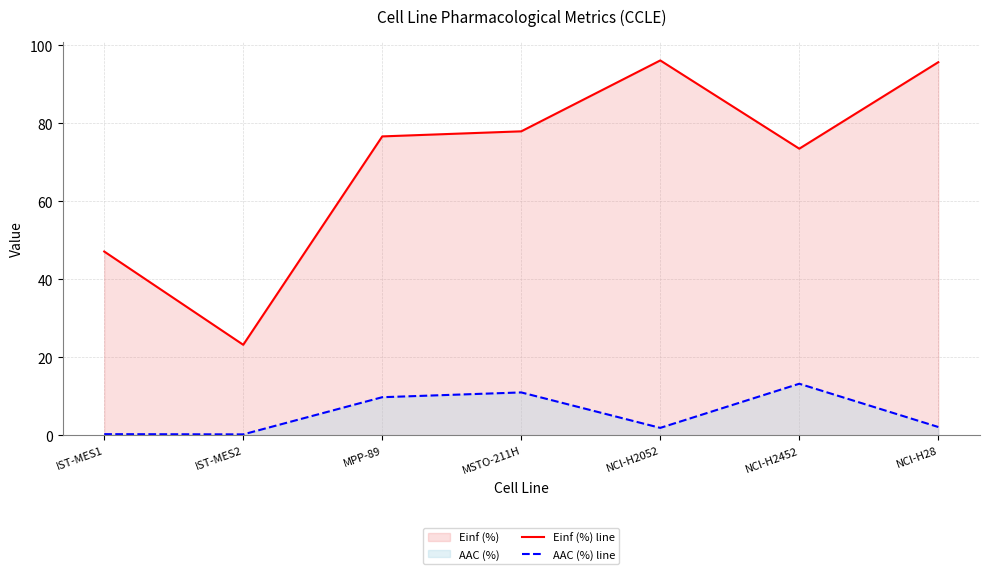

Is the value of AAC (%) line at NCI-H2052 greater than the value of Einf (%) line at IST-MES1?

No